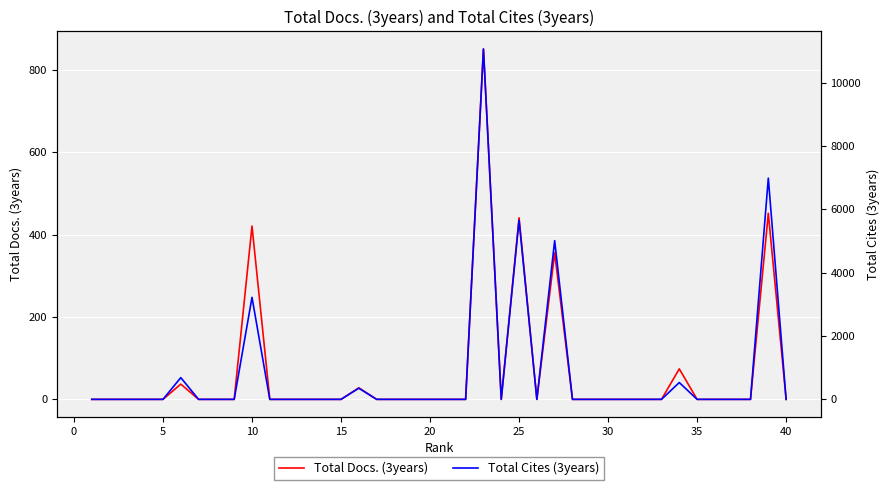

True or false: Total Cites (3years) has more than 0 interior local peaks.

True